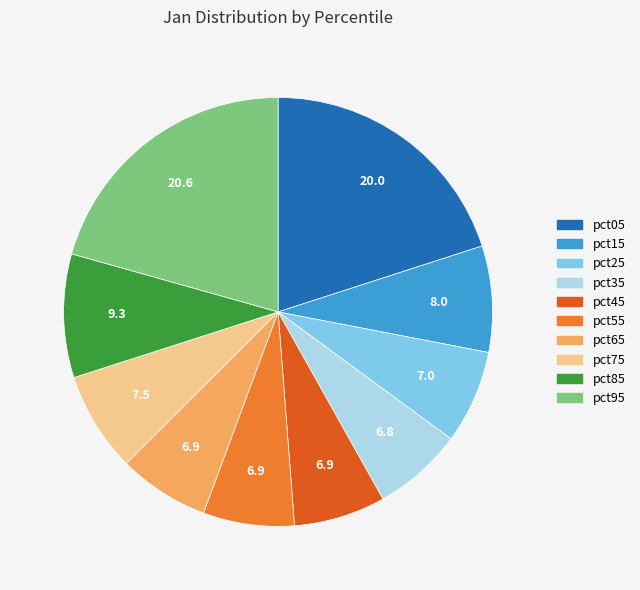

Count the number of slices in the pie.

10